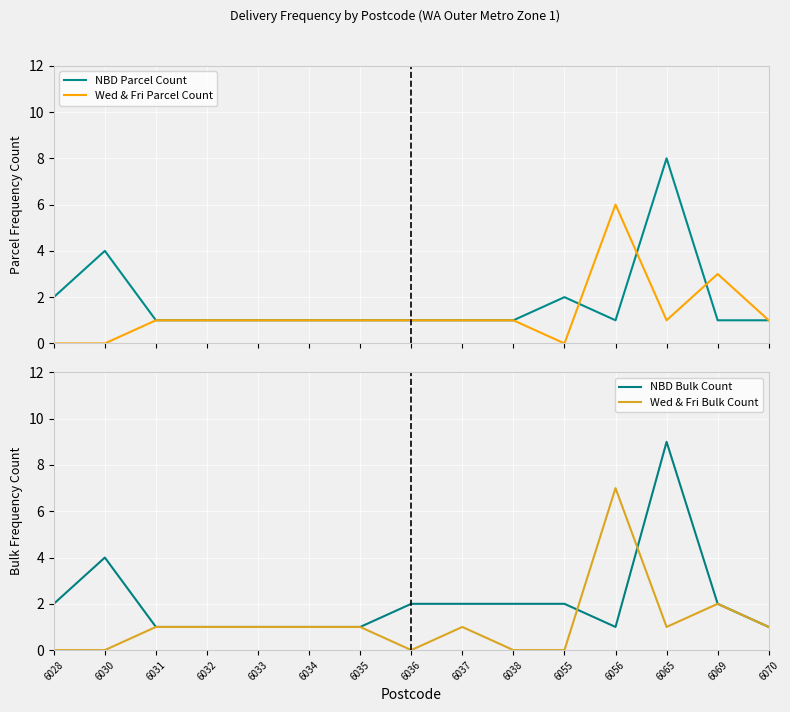

How many lines are shown in the chart?

4